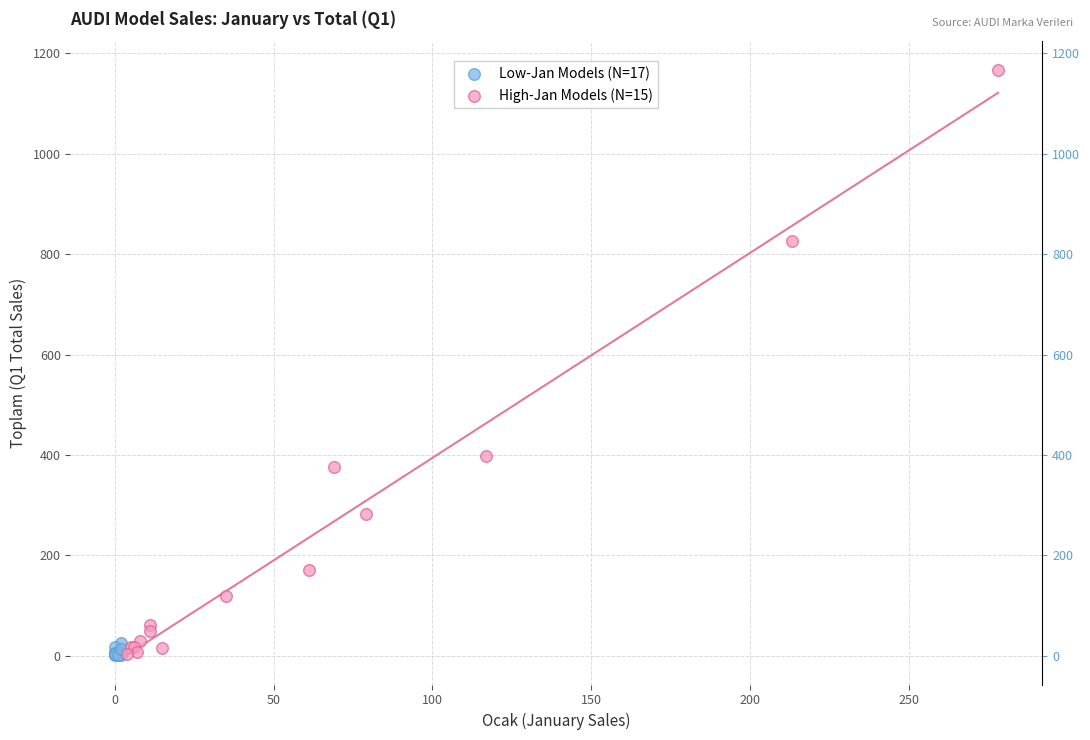

What are all the series names shown in the legend?

Low-Jan Models (N=17), High-Jan Models (N=15)